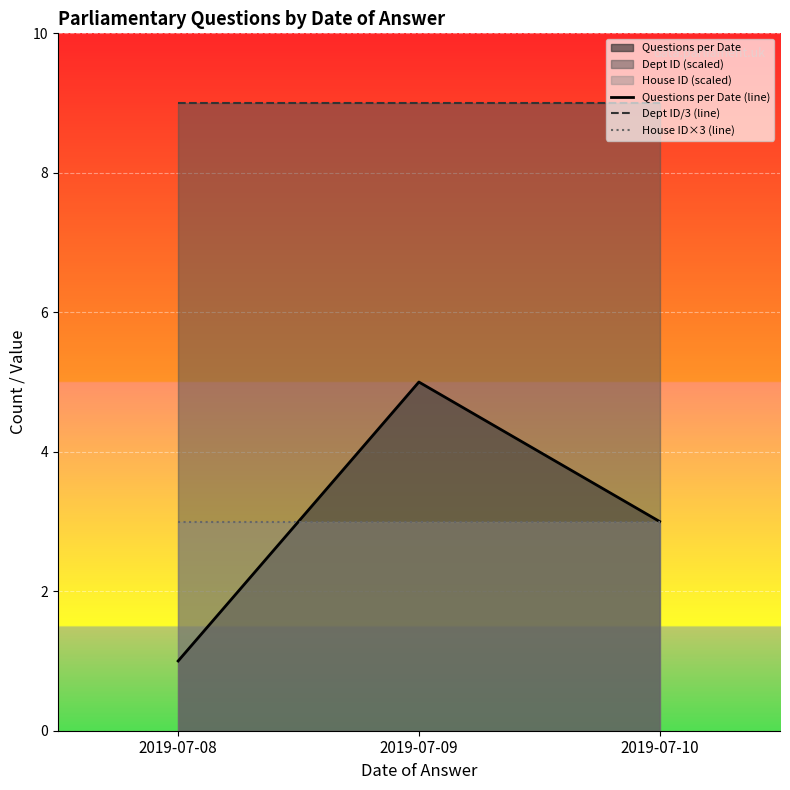

Read the House ID×3 (line) value at 2019-07-10.

3